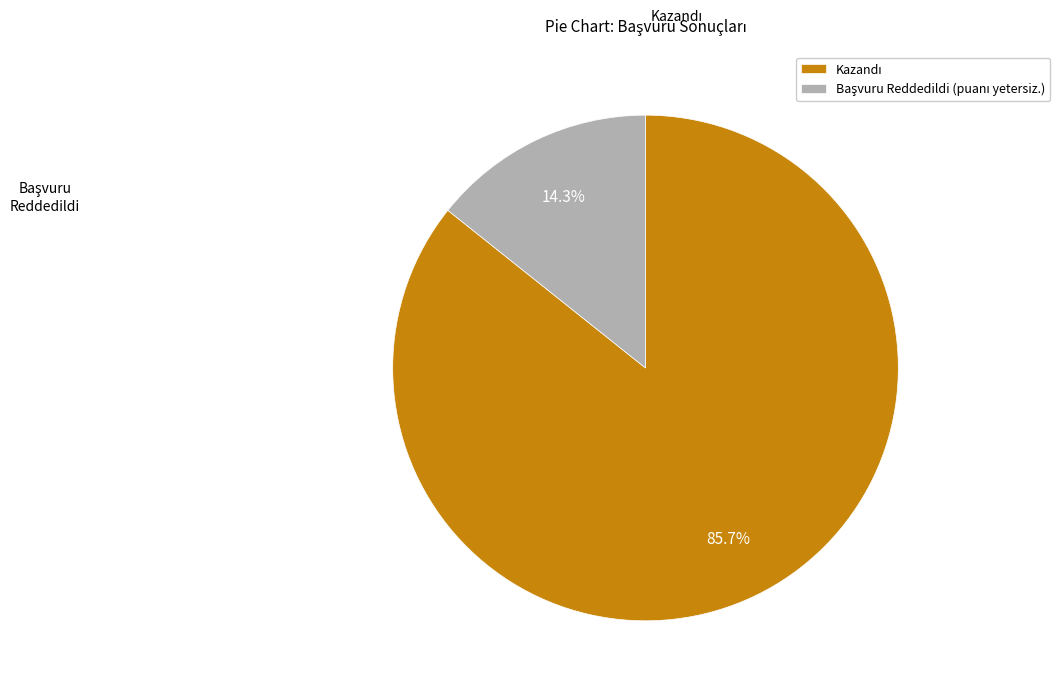

Is there a majority slice in this chart?

Yes